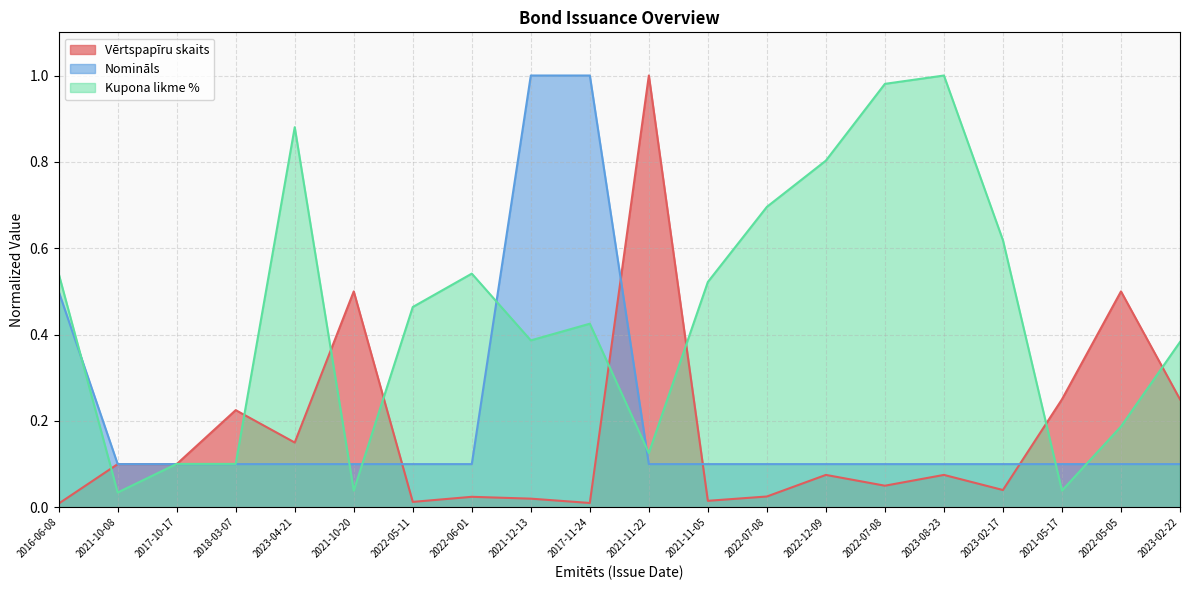

Between which two adjacent categories do Nomināls and Kupona likme % first intersect?

2016-06-08 and 2021-10-08